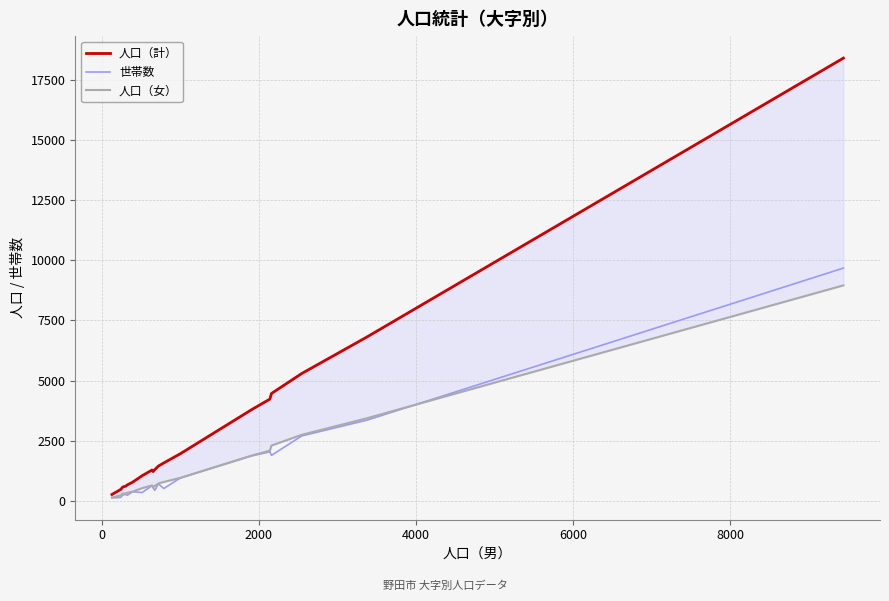

Which series has the largest total across all categories?

人口（計）